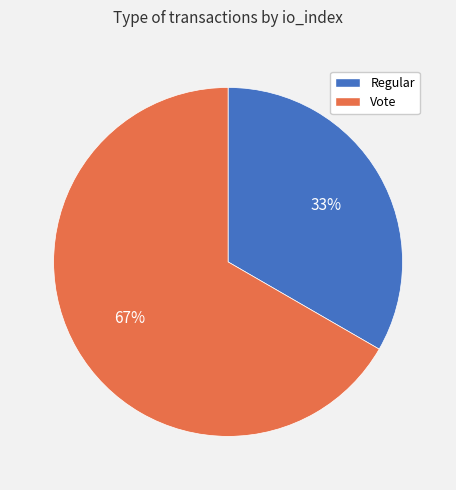

How many slices are in this pie chart?

2